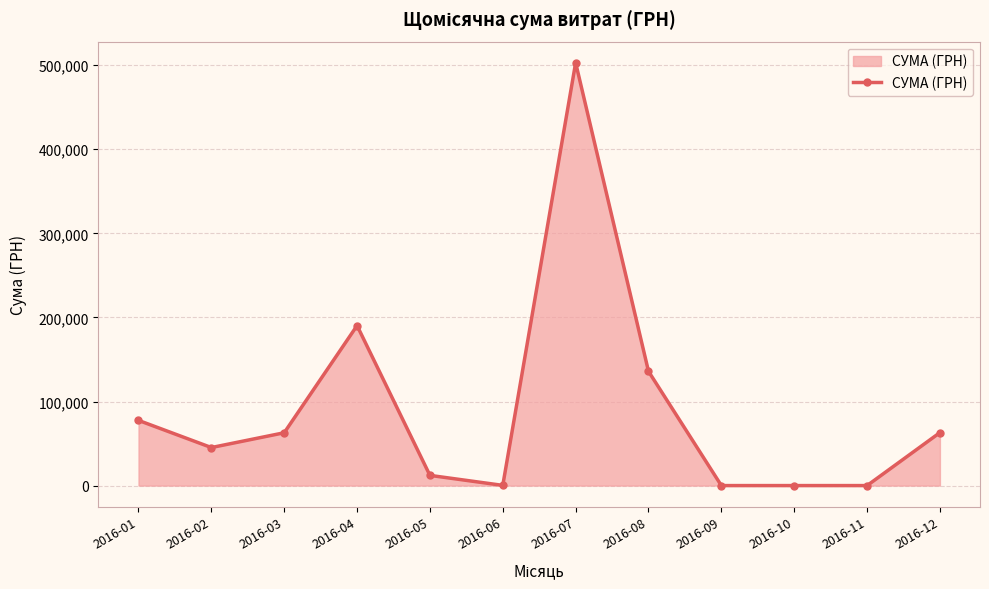

How many values exceed 62830?

6